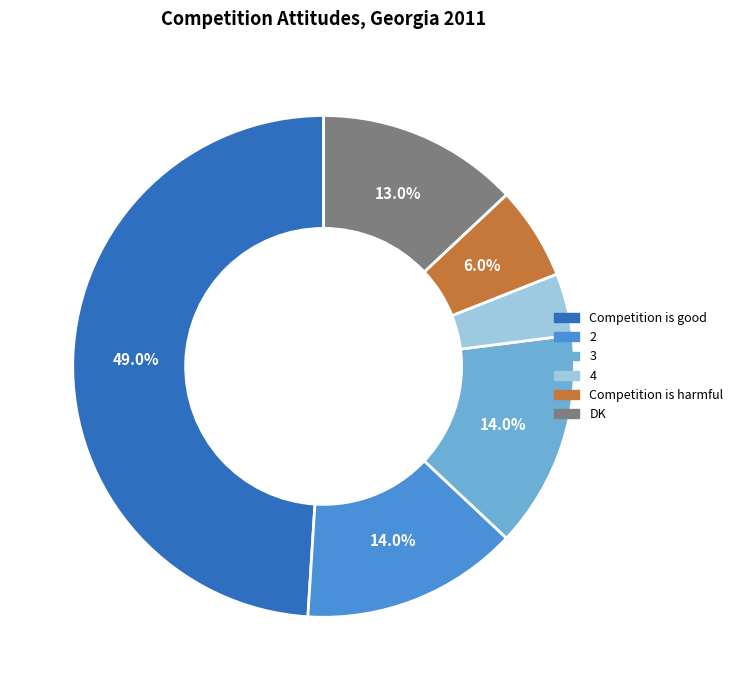

Combined, do 2 and 4 account for over 50%?

No